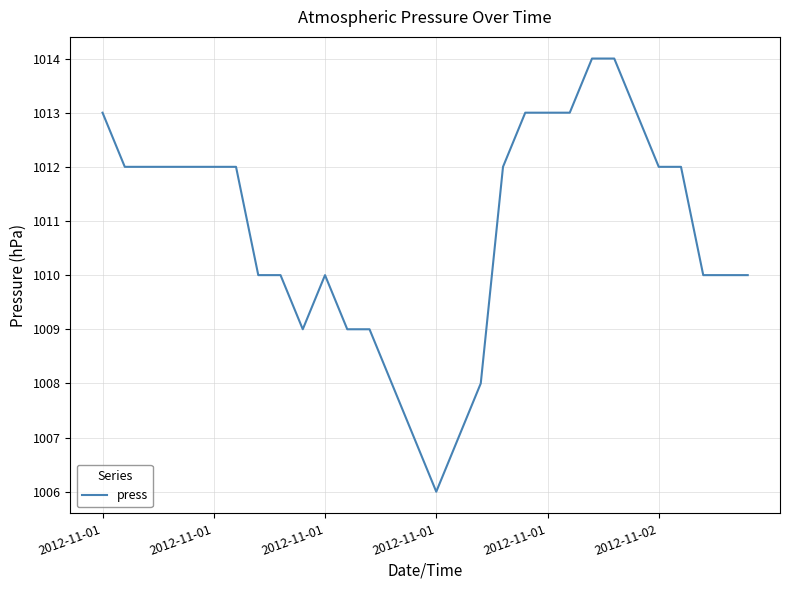

How many lines are shown in the chart?

1